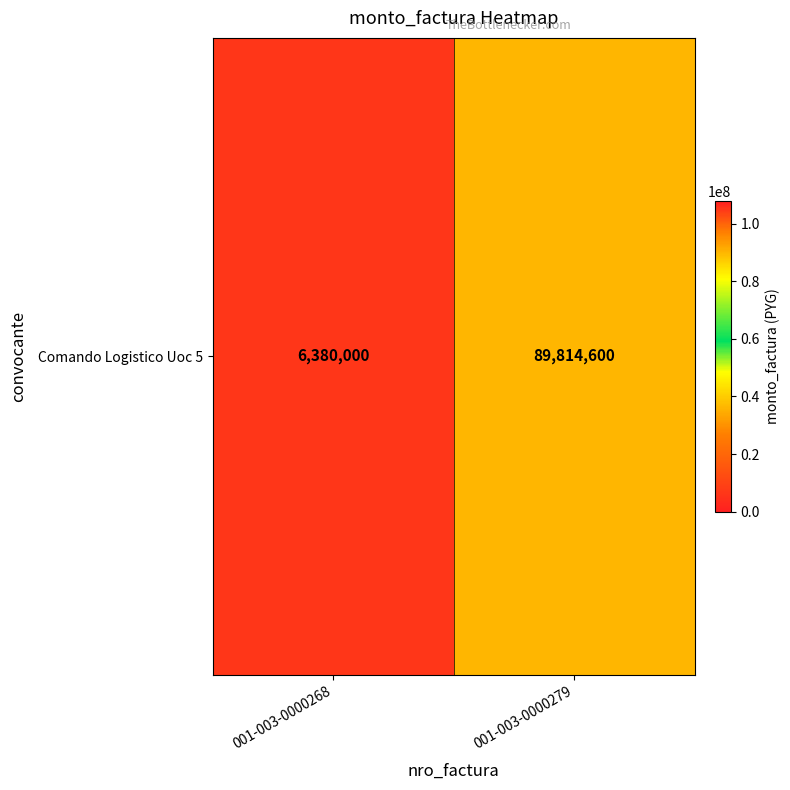

The chart shows a value of 6380000 at 001-003-0000268. True or false?

True